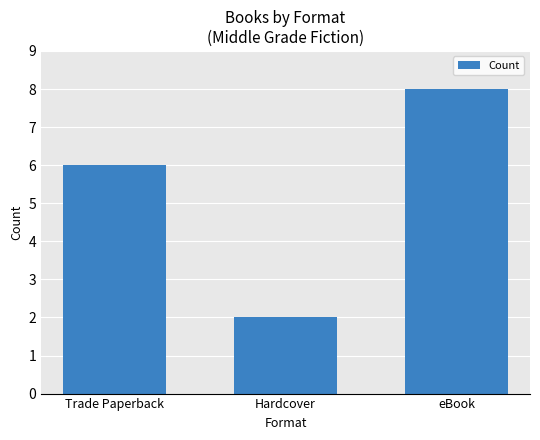

Reading right to left, what are all the values shown in this chart?

8	2	6